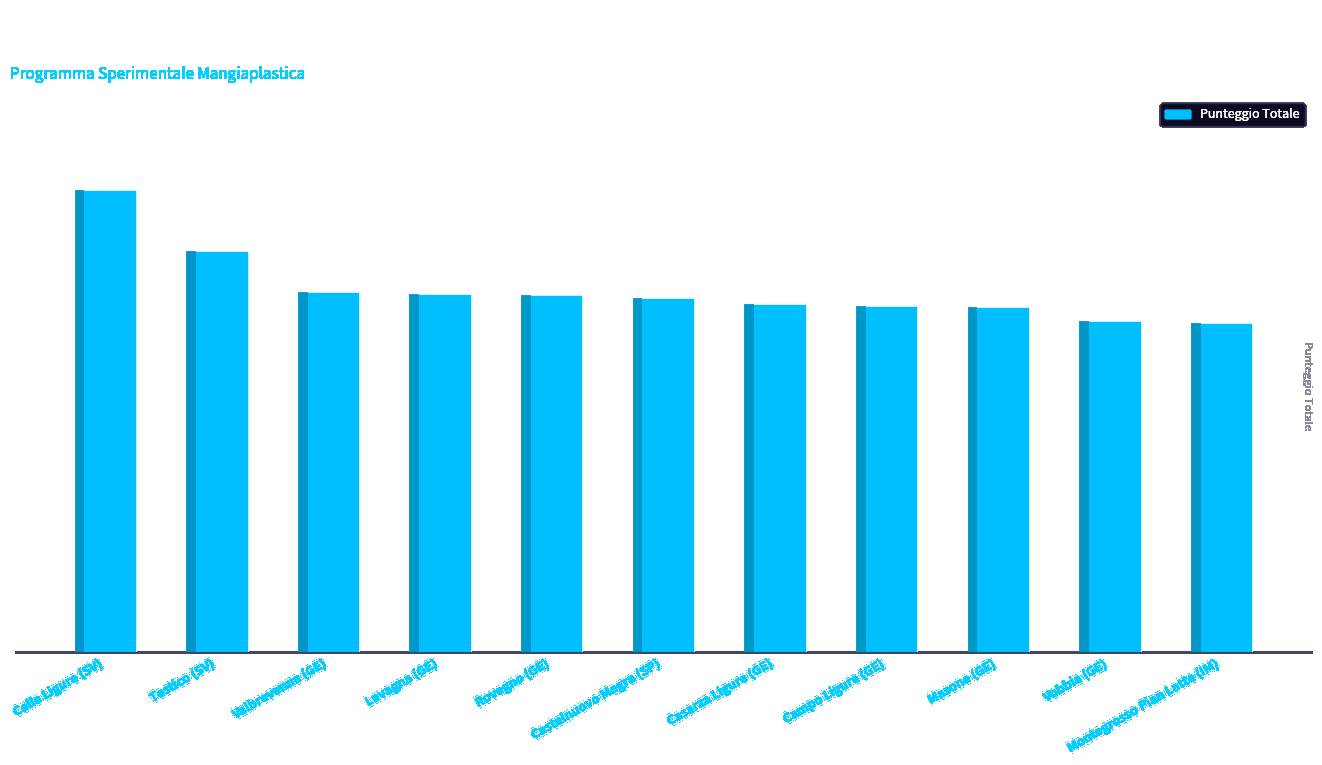

What value does the data have at Testico (SV)?

39.8